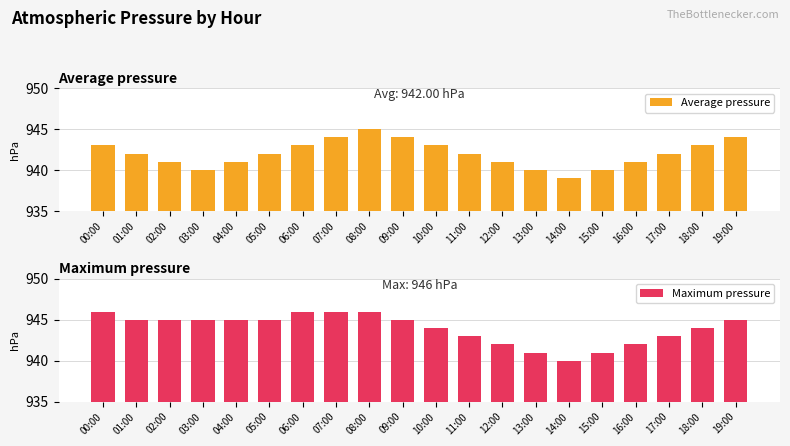

What is the average value of the Maximum pressure series?

944